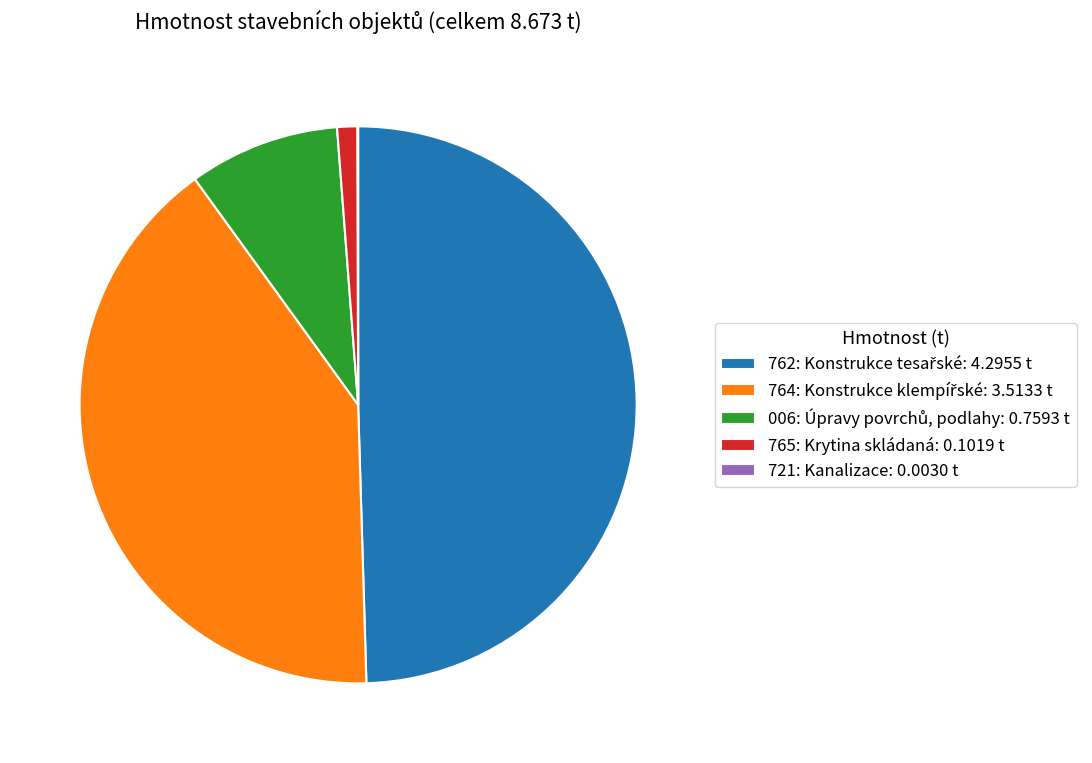

True or false: 765: Krytina skládaná: 0.1019 t accounts for 1% of the total.

True